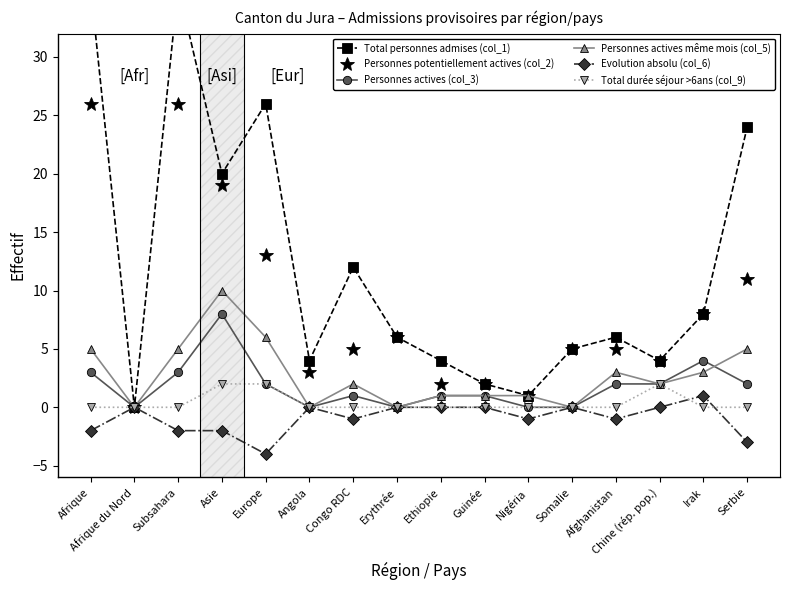

What is the label of the 13th point from the left?

Afghanistan